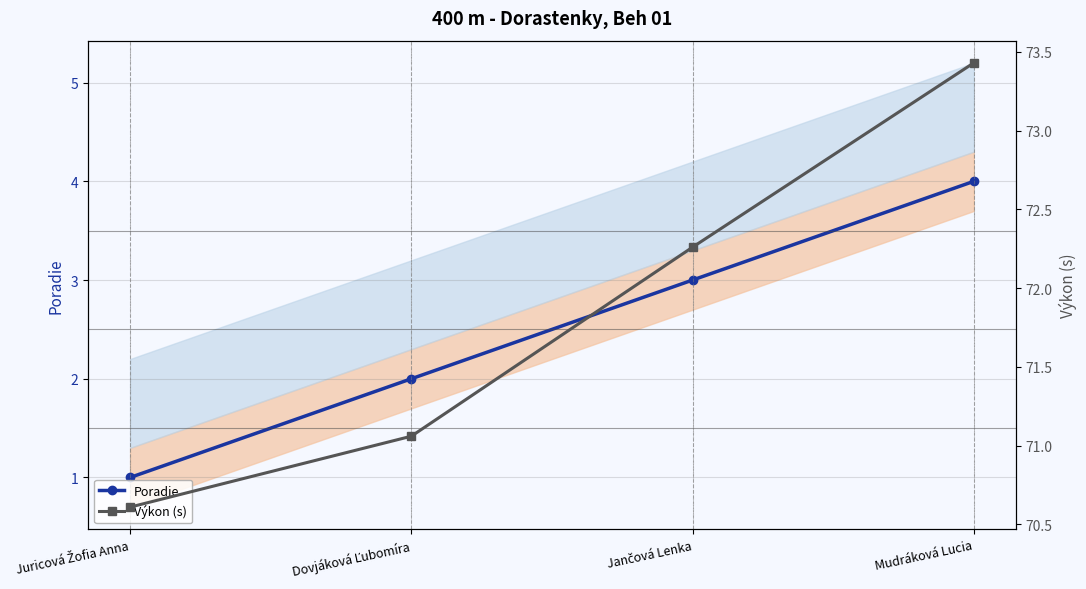

Does the chart display data point markers on the line(s)?

Yes